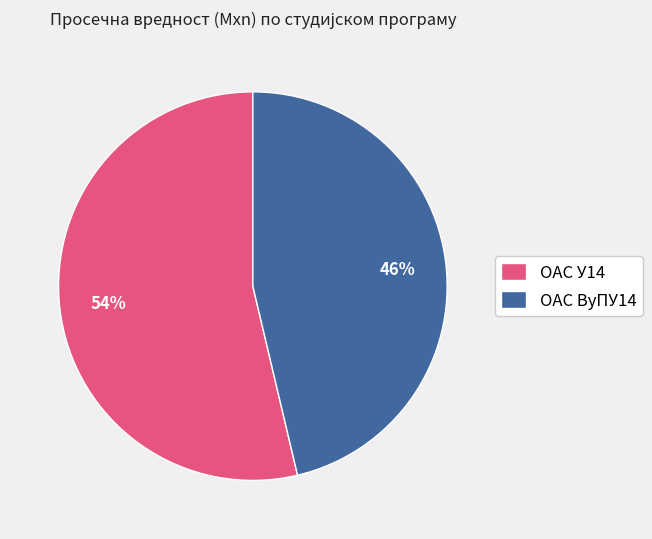

Is ОАС ВуПУ14 the majority of the pie?

No